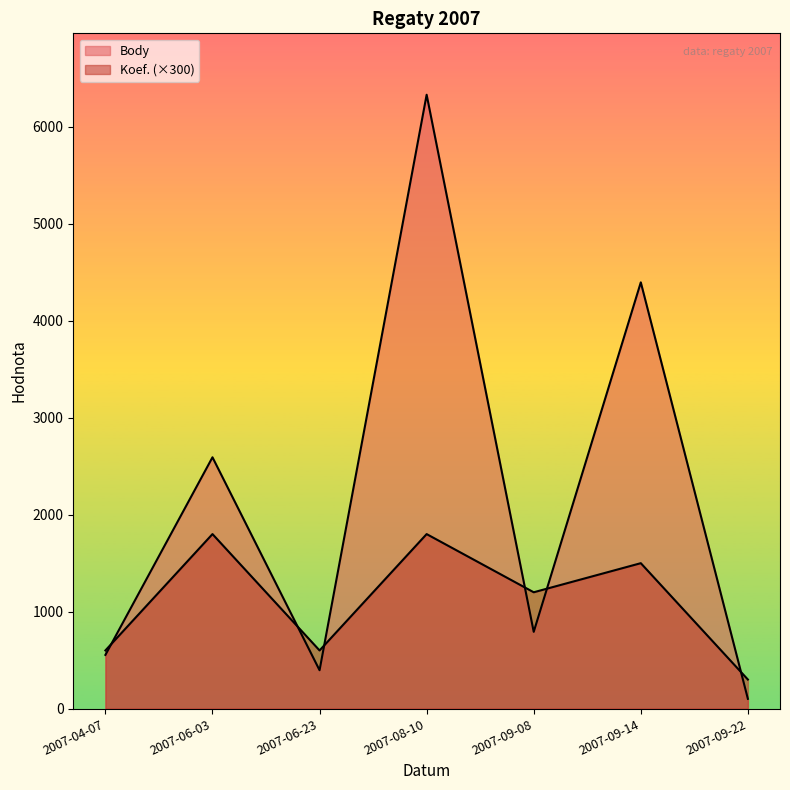

What is the difference between the highest and lowest values at 2007-04-07?

46